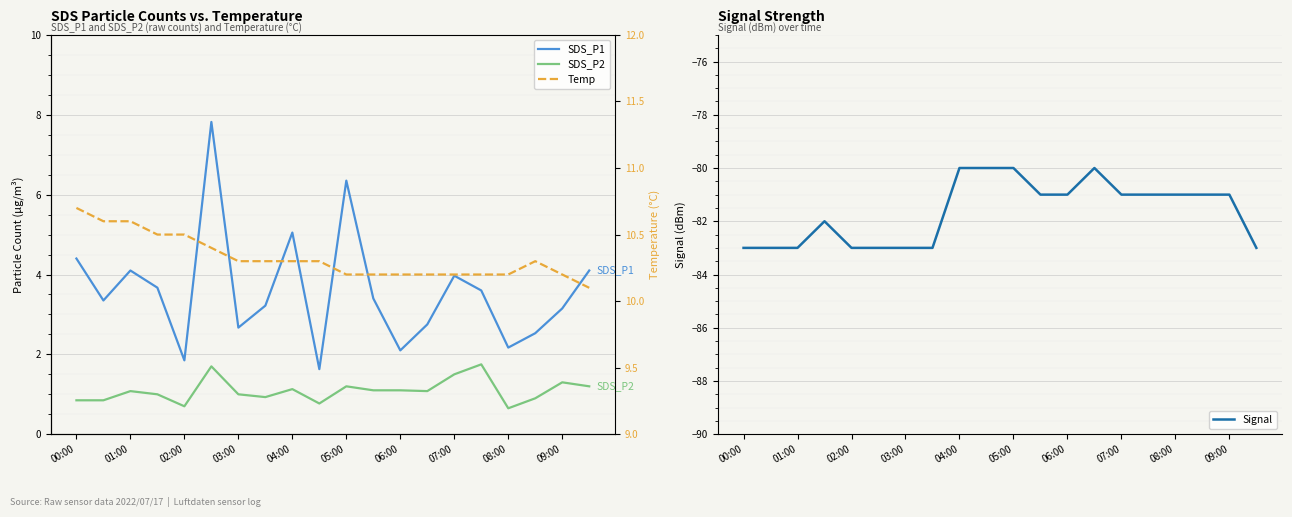

Rank the series by their maximum value, from lowest to highest.

Signal, SDS_P2, SDS_P1, Temp